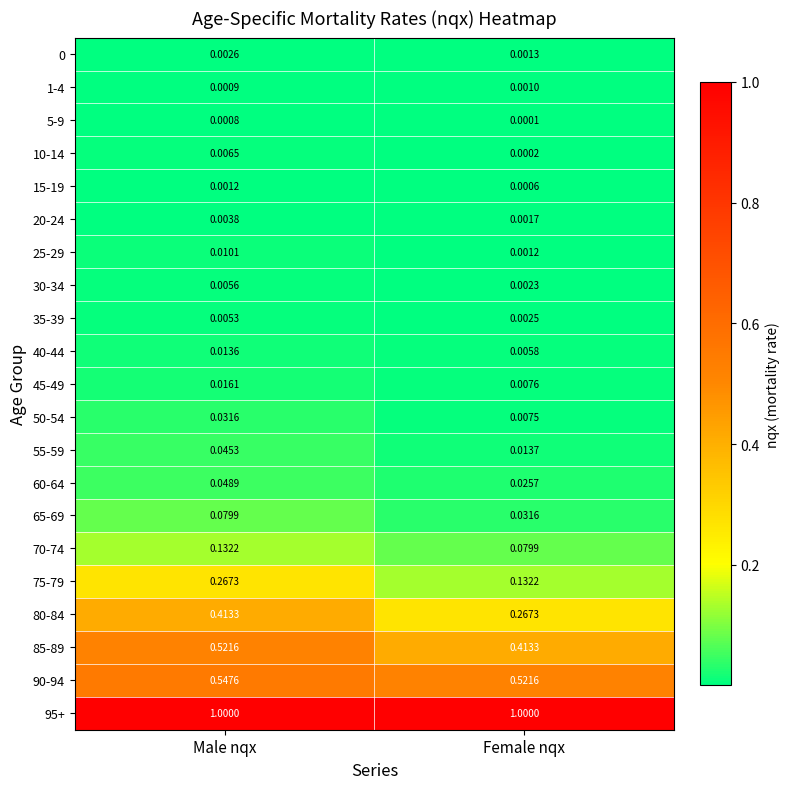

What is the total value across all series at Female nqx?

2.5